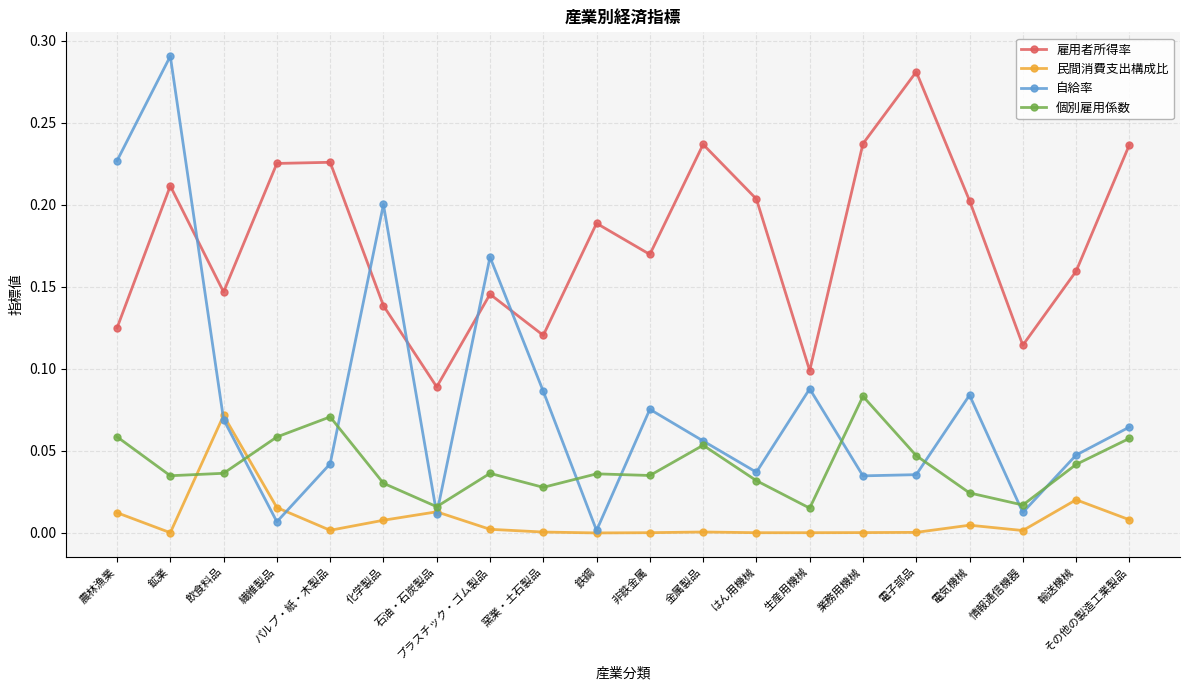

Does the chart display data point markers on the line(s)?

Yes